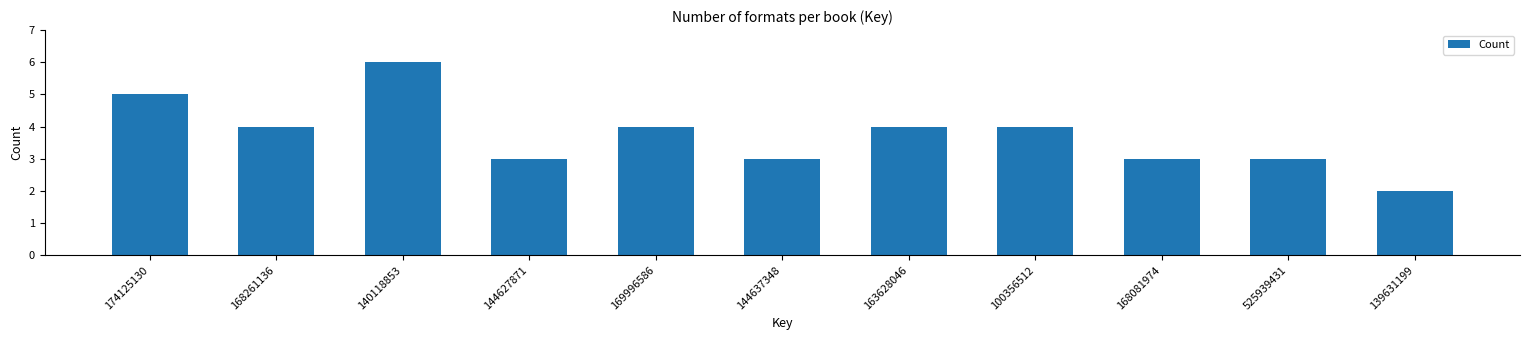

Reading left to right, transcribe all the data shown in this chart.

174125130=5	168261136=4	140118853=6	144627871=3	169996586=4	144637348=3	163628046=4	100356512=4	168081974=3	525939431=3	139631199=2